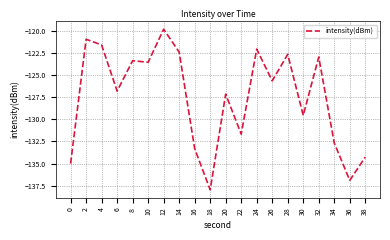

Which label corresponds to the largest value in the chart?

12